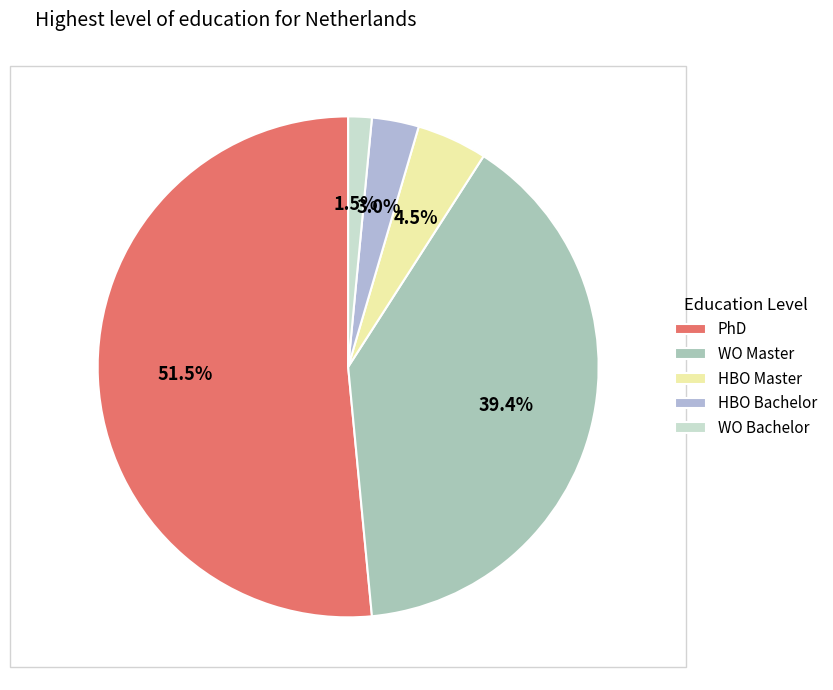

How many slices are in this pie chart?

5